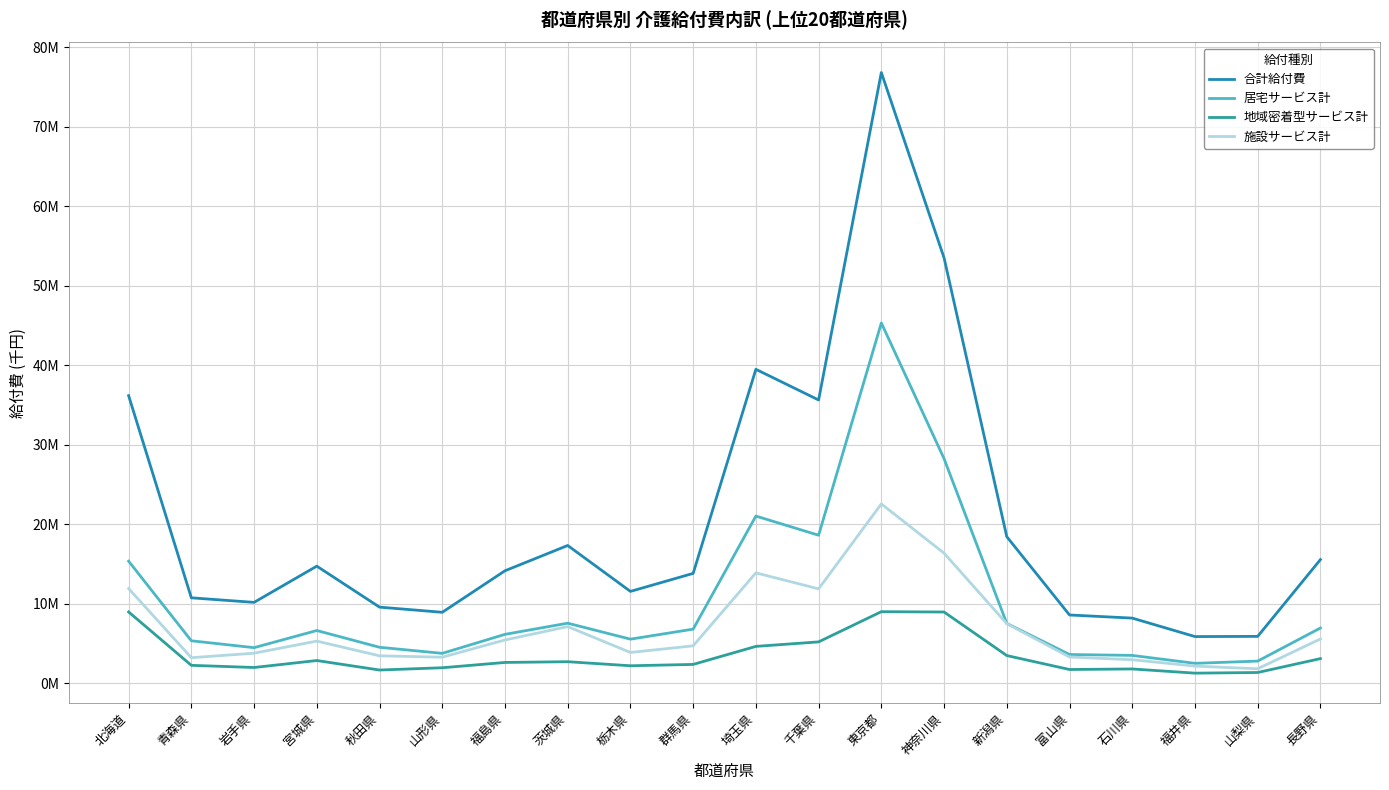

What is the total value across all series at 福島県?

28252797.8